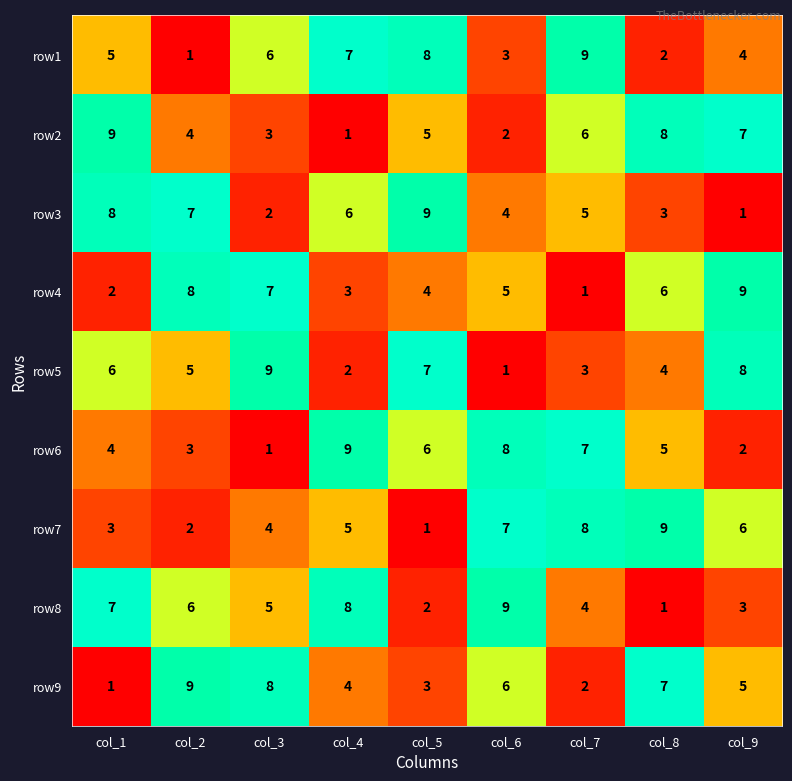

Count the row2 values in the range 3 to 7.

5